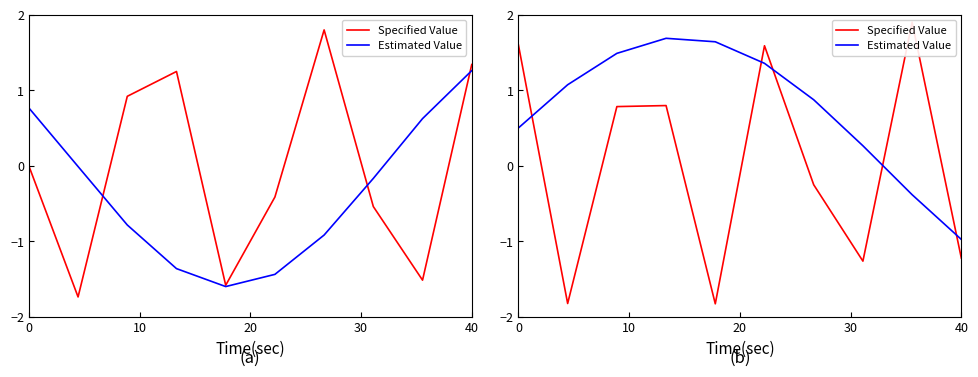

What is the maximum value for Specified Value?

1.9